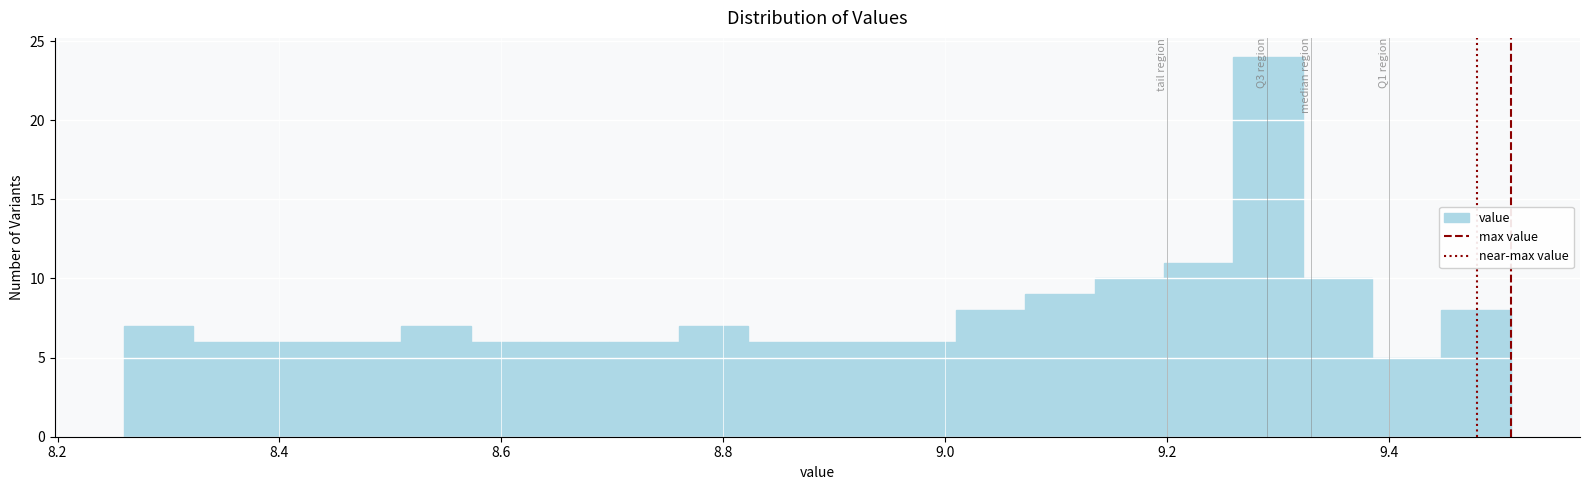

Read against the x-axis, roughly where is the centre of the tallest bar?

9.30